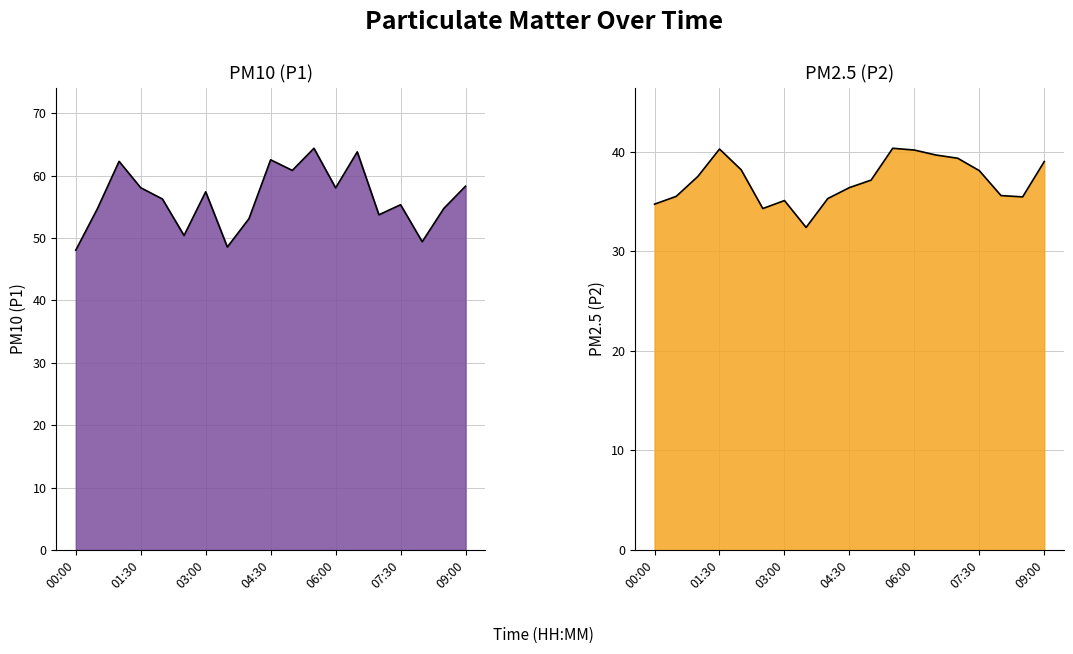

True or false: P2 has more than 0 points higher than both neighbors.

True